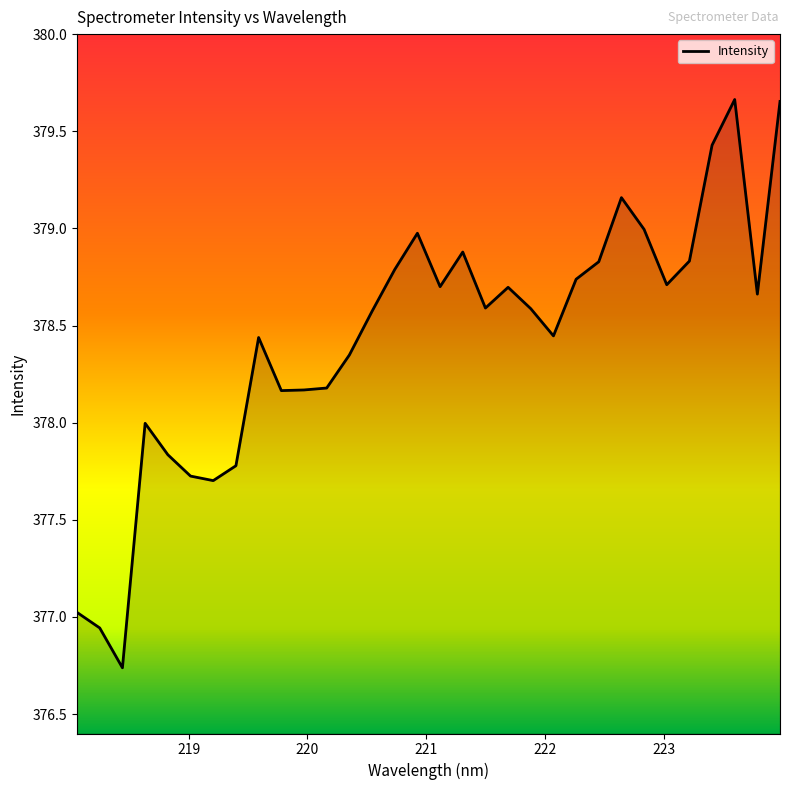

What is the difference between the maximum and minimum values?

2.9